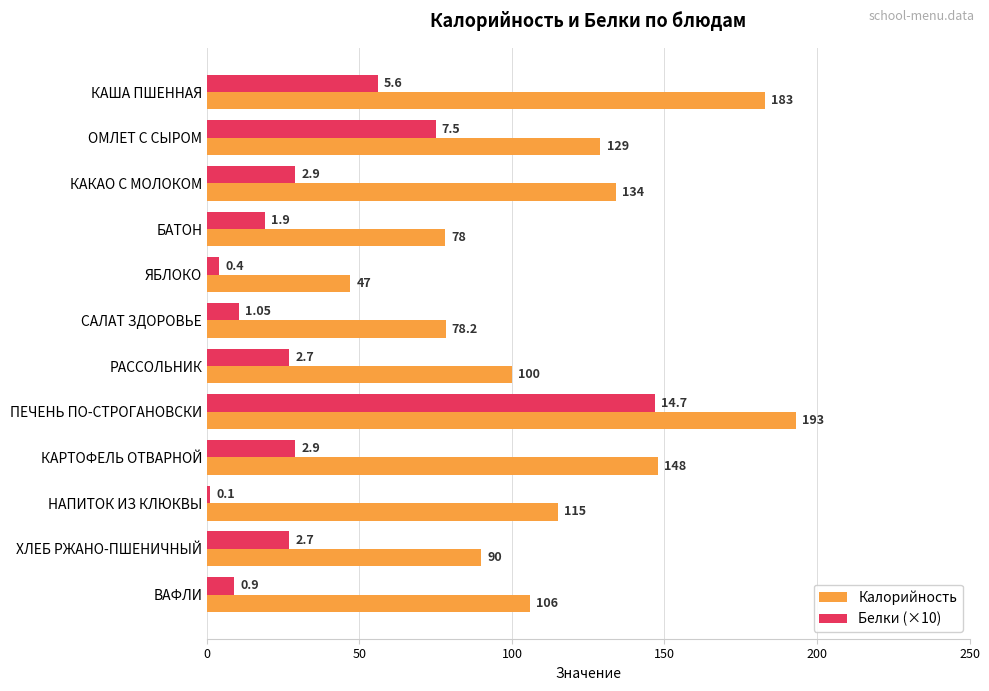

Which label corresponds to the largest value in the chart?

ПЕЧЕНЬ ПО-СТРОГАНОВСКИ